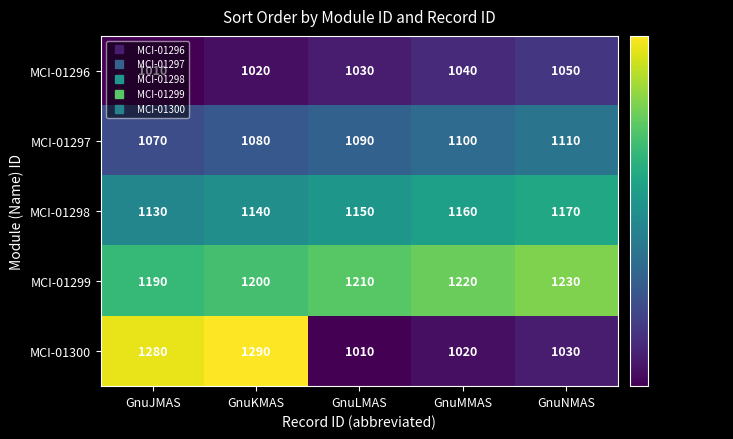

What value does the MCI-01297 series have at GnuKMAS, to the nearest 5?

1080